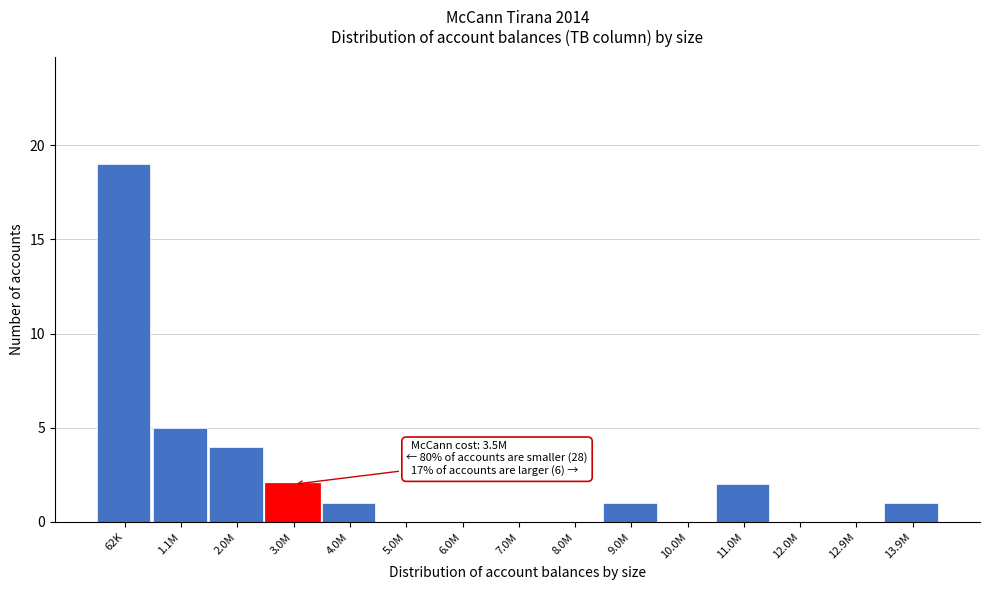

Reading left to right, extract all data points from this chart.

62K=19	1.1M=5	2.0M=4	3.0M=2	4.0M=1	5.0M=0	6.0M=0	7.0M=0	8.0M=0	9.0M=1	10.0M=0	11.0M=2	12.0M=0	12.9M=0	13.9M=1